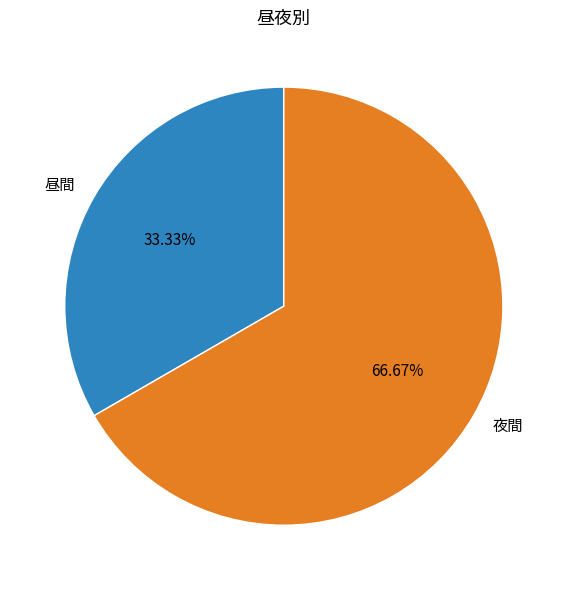

To the nearest percent, what is the difference between the largest and smallest slice percentages?

33%